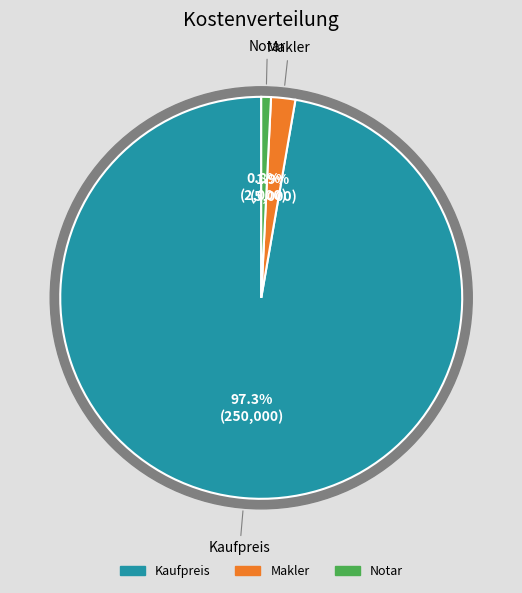

What portion of the pie excludes Kaufpreis?

2.7%